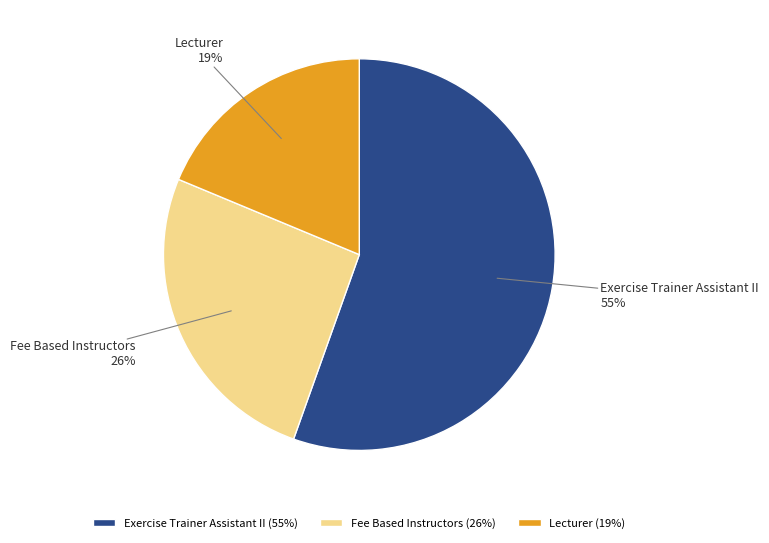

What percentage is the Lecturer slice, to the nearest percent?

19%